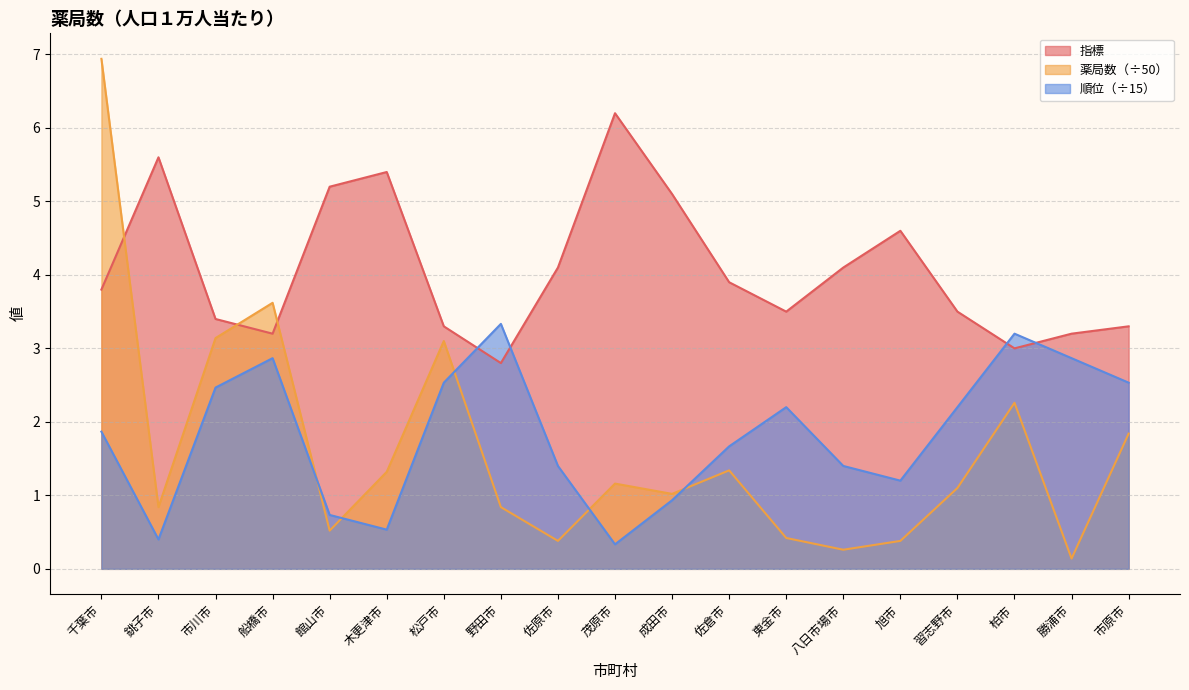

At 東金市, list the series in order from largest to smallest.

指標, 順位（÷15）, 薬局数（÷50）